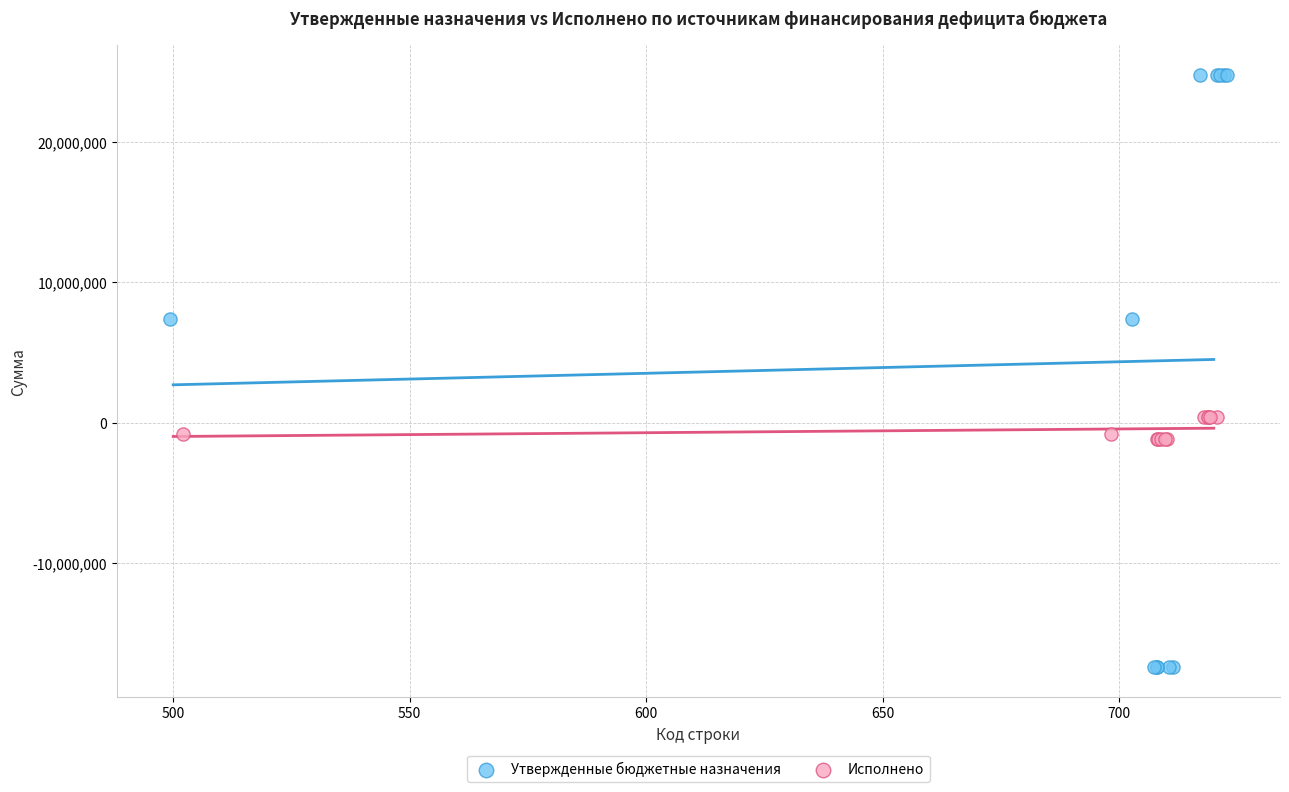

Which series contains the lowest Y value?

Утвержденные бюджетные назначения